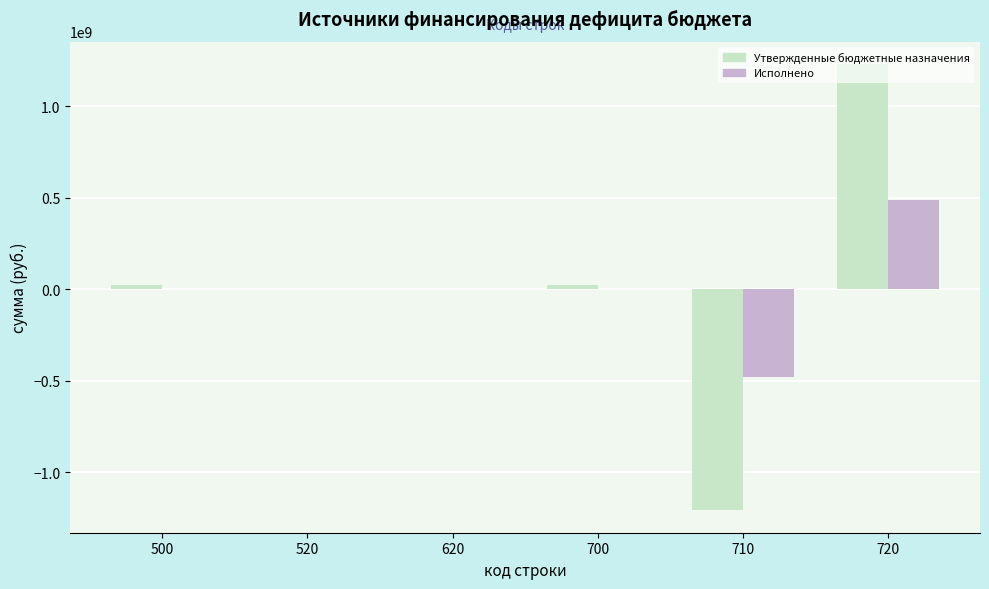

At which category is the sum across all series the highest?

720